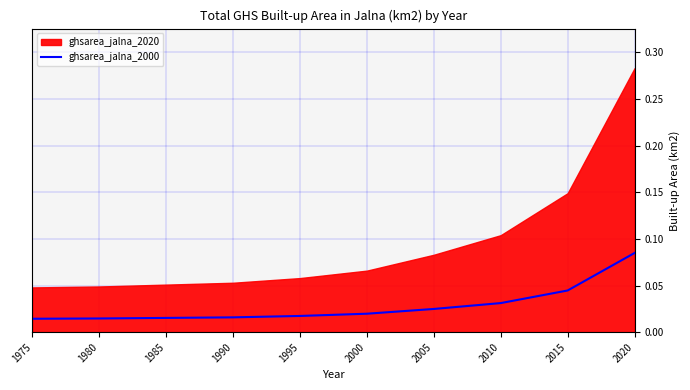

The value at 1975 is 0.0. True or false?

True